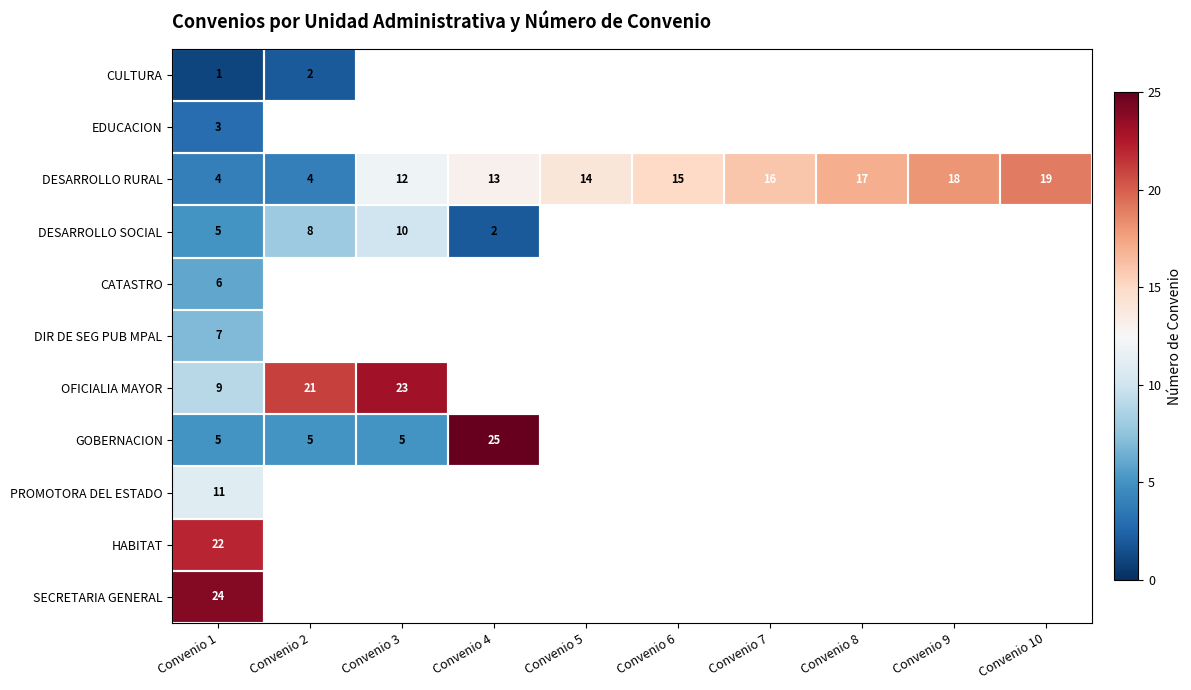

True or false: DESARROLLO RURAL has a value of 17 at Convenio 8.

True